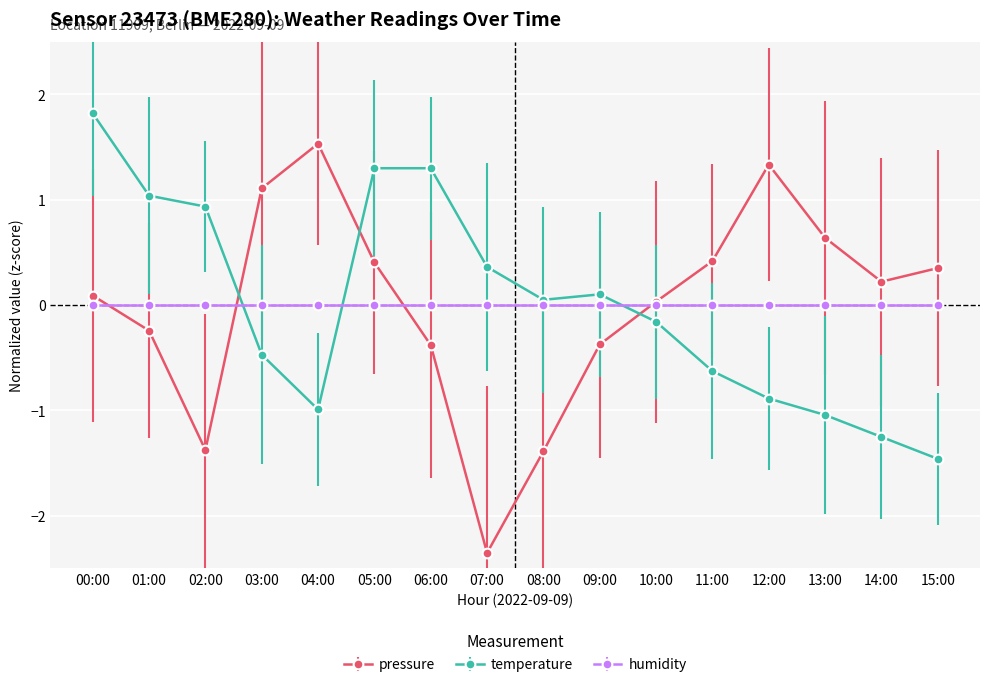

Rank the series by their maximum value, from highest to lowest.

temperature, pressure, humidity